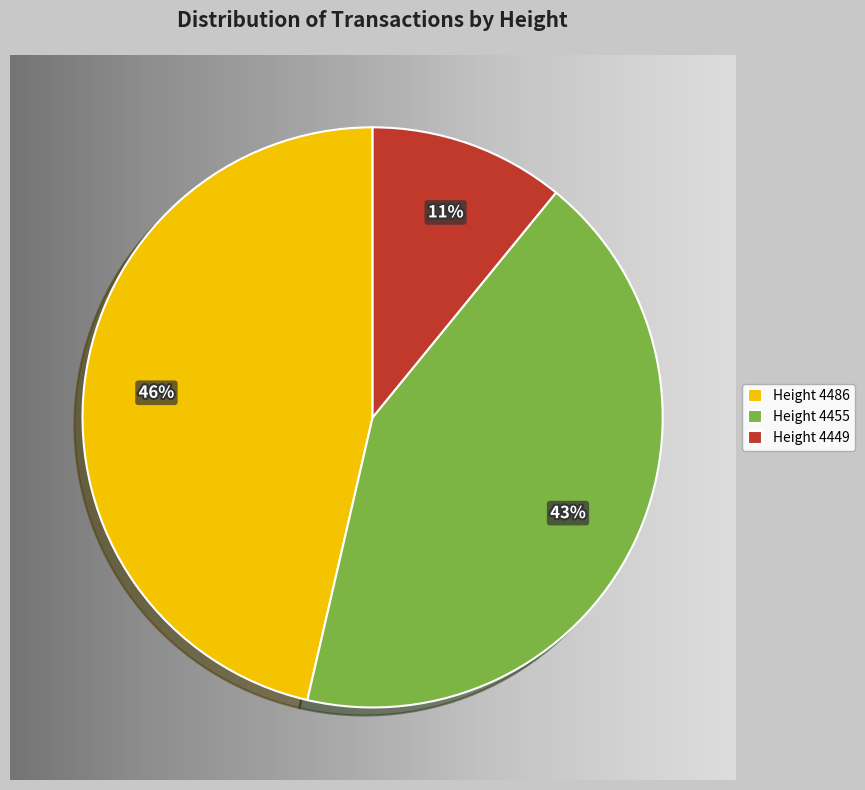

To the nearest percent, what portion does Height 4486 represent?

46%